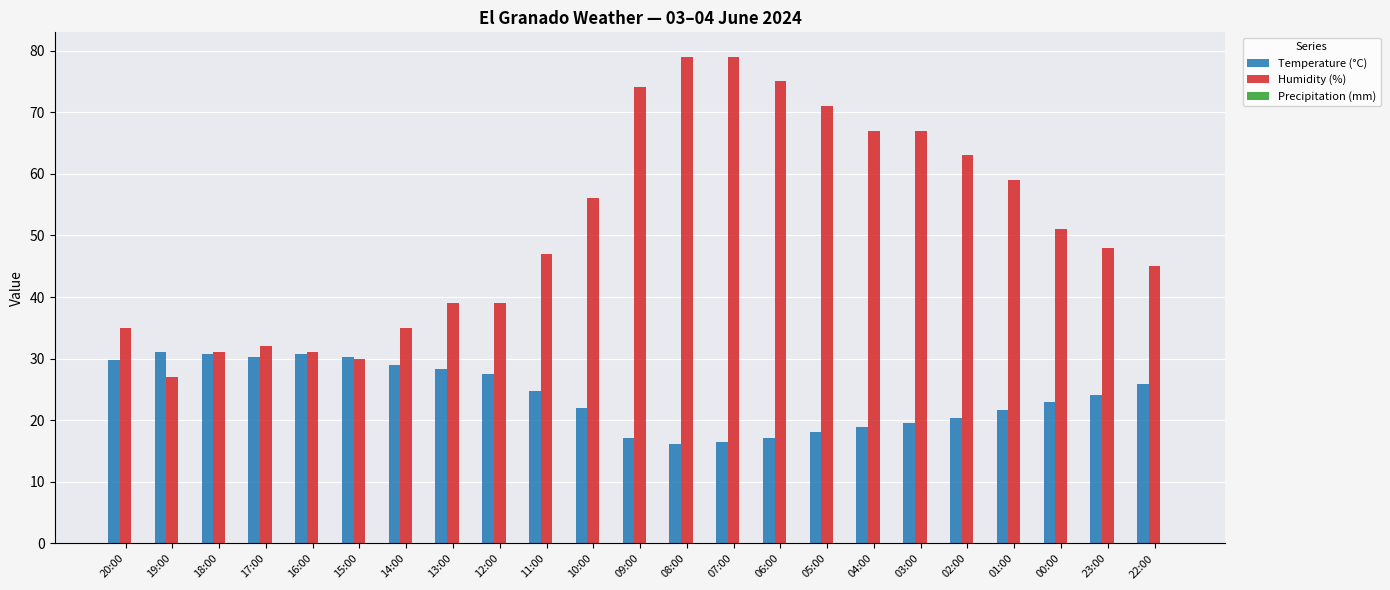

What value does the Temperature (°C) series have at 08:00?

16.1